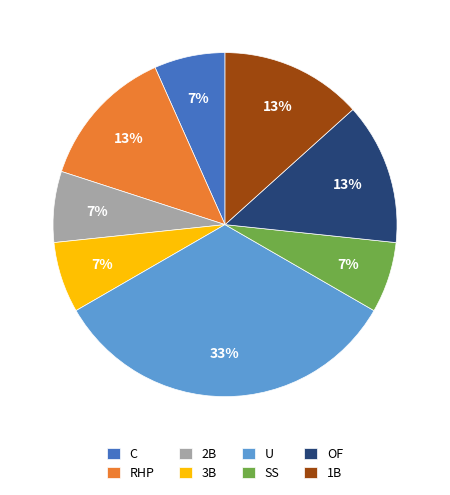

Count the number of slices in the pie.

8